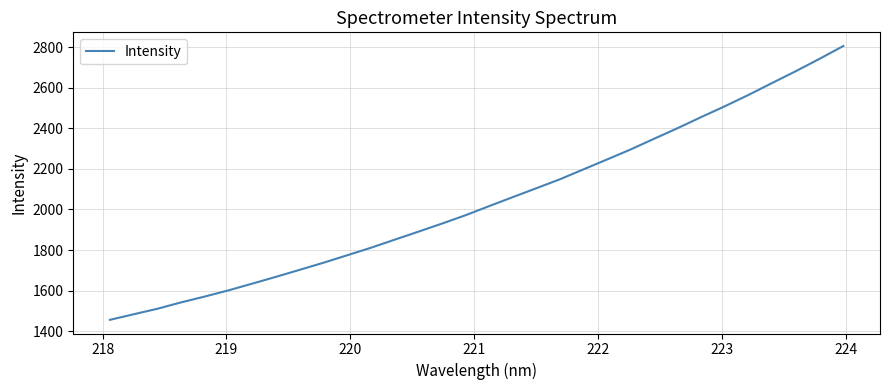

What is the greatest value displayed?

2805.8